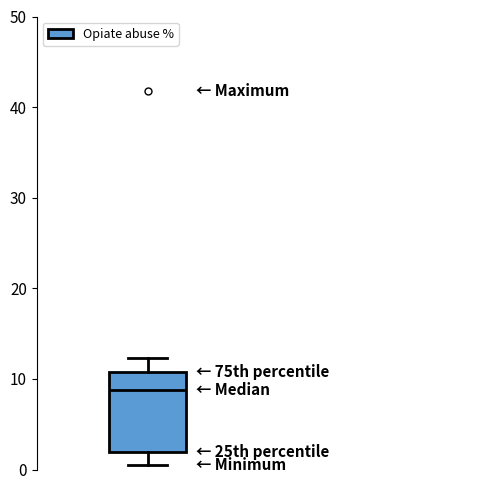

Transcribe this box plot: give where the median line is, the range the box spans, and where the two whiskers end, as read against the y-axis. The values are not printed on the chart, so give them approximately, as read against the axis.

median 9, box 2 to 11, whiskers 1 to 12